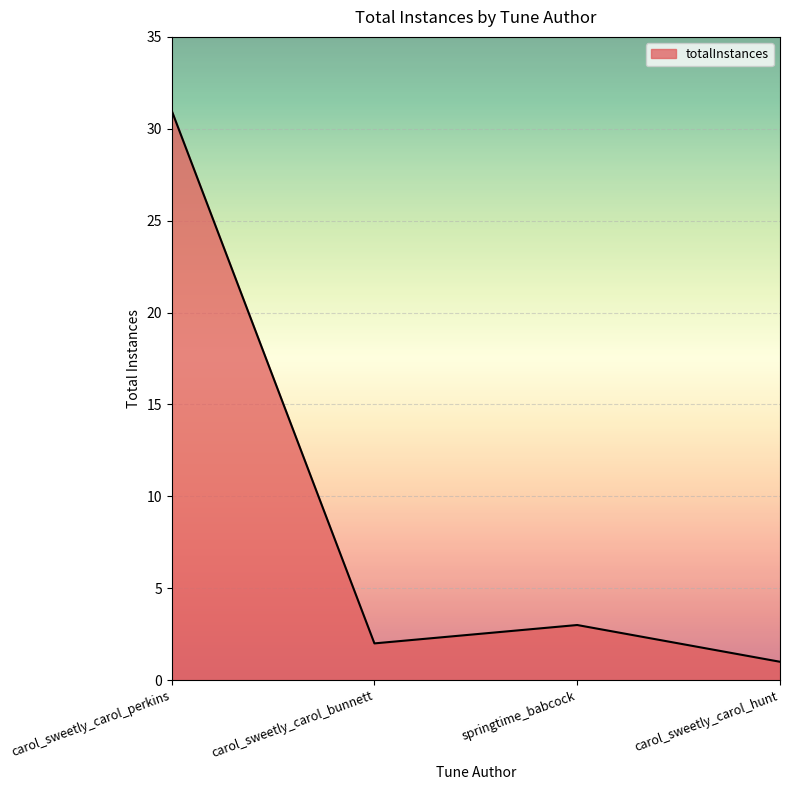

True or false: the data shows 2 at carol_sweetly_carol_bunnett.

True